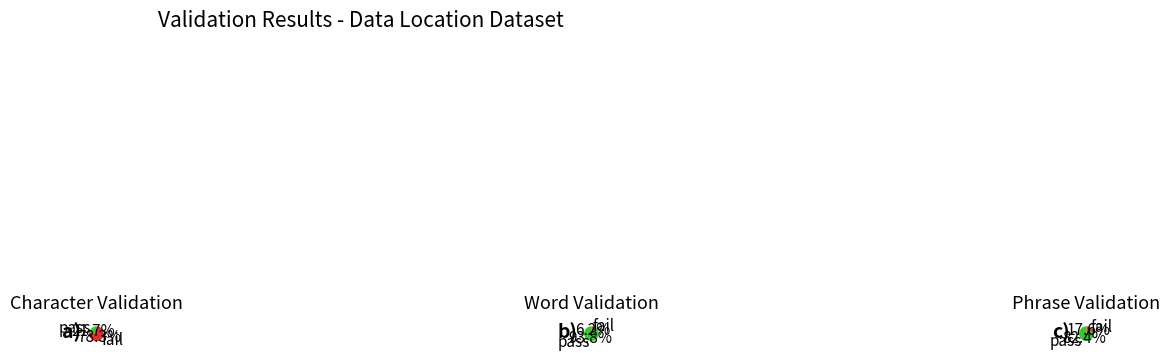

Is it true that 9 is 23% of the pie?

False